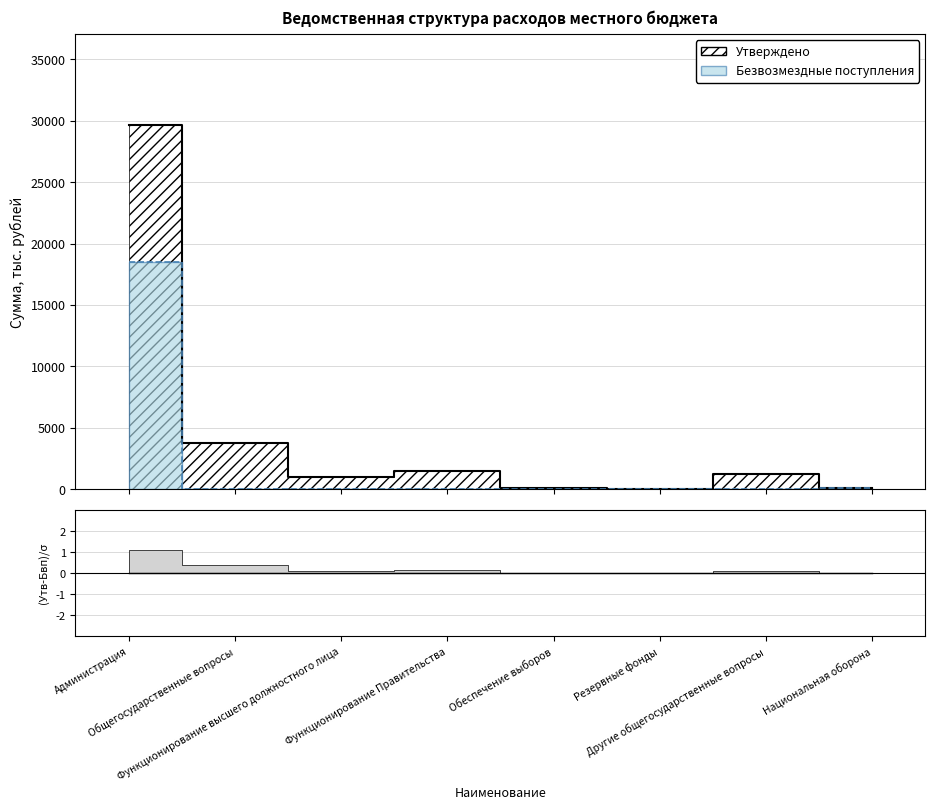

What is the label of the 6th point from the left?

Резервные фонды